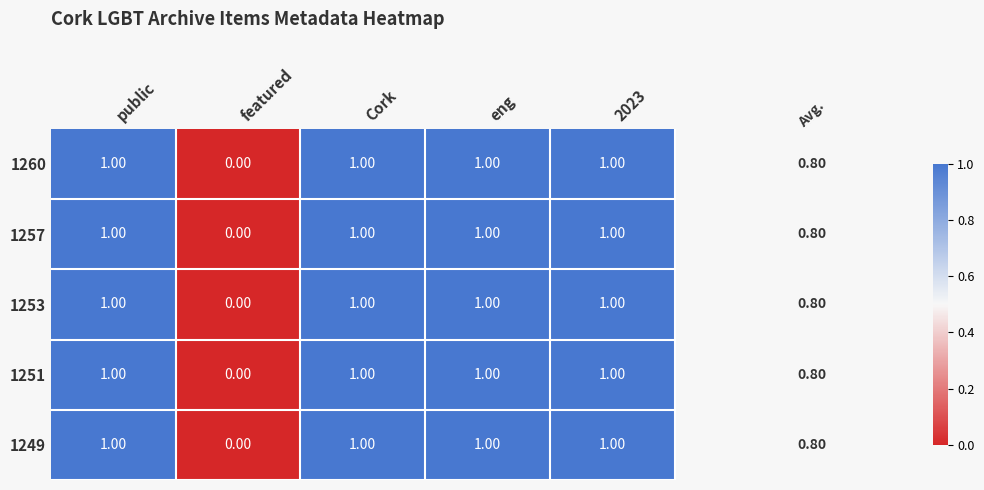

What is the total value across all series at Cork?

5